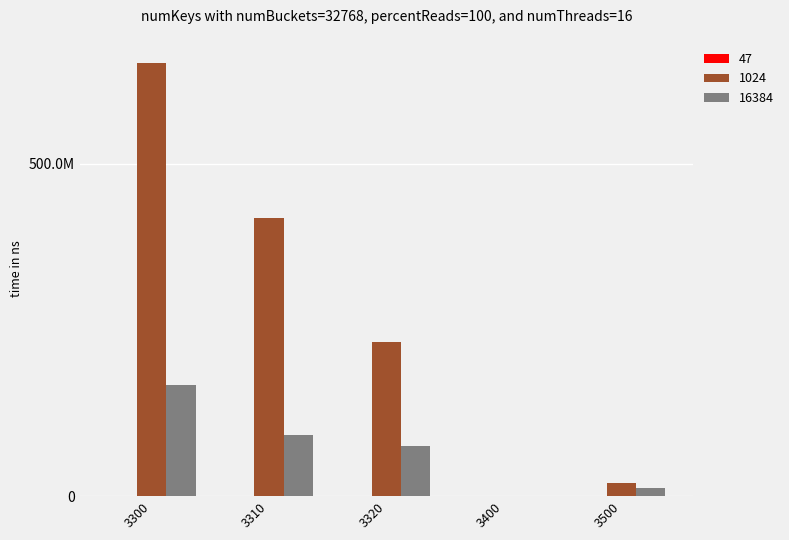

Rank the series by their average value, from lowest to highest.

47, 16384, 1024